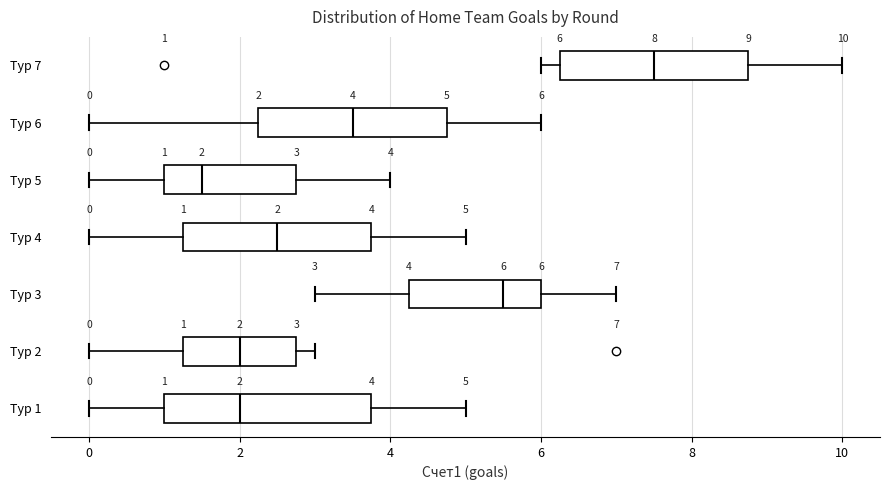

Which box is the widest, from its left edge to its right edge?

Тур 1